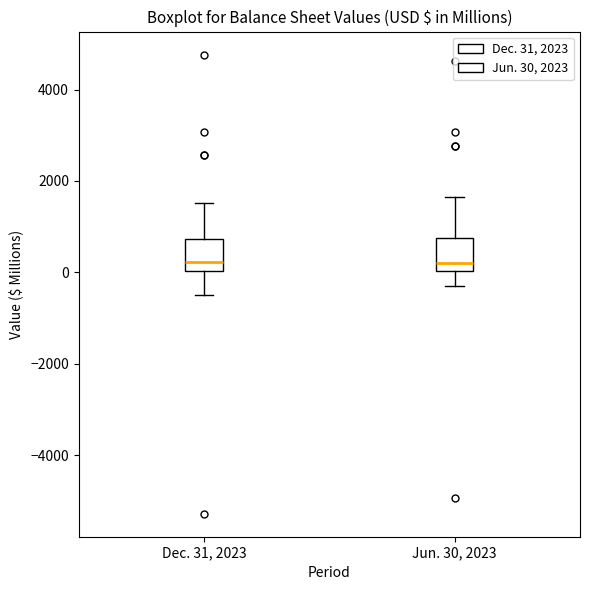

Reading left to right, transcribe this box plot: for each box, give where its median line is, the range the box spans, and where its two whiskers end, as read against the y-axis. The values are not printed on the chart, so give them approximately, as read against the axis.

Dec. 31, 2023: median 200, box 0 to 800, whiskers -400 to 1600
Jun. 30, 2023: median 200, box 0 to 800, whiskers -200 to 1600